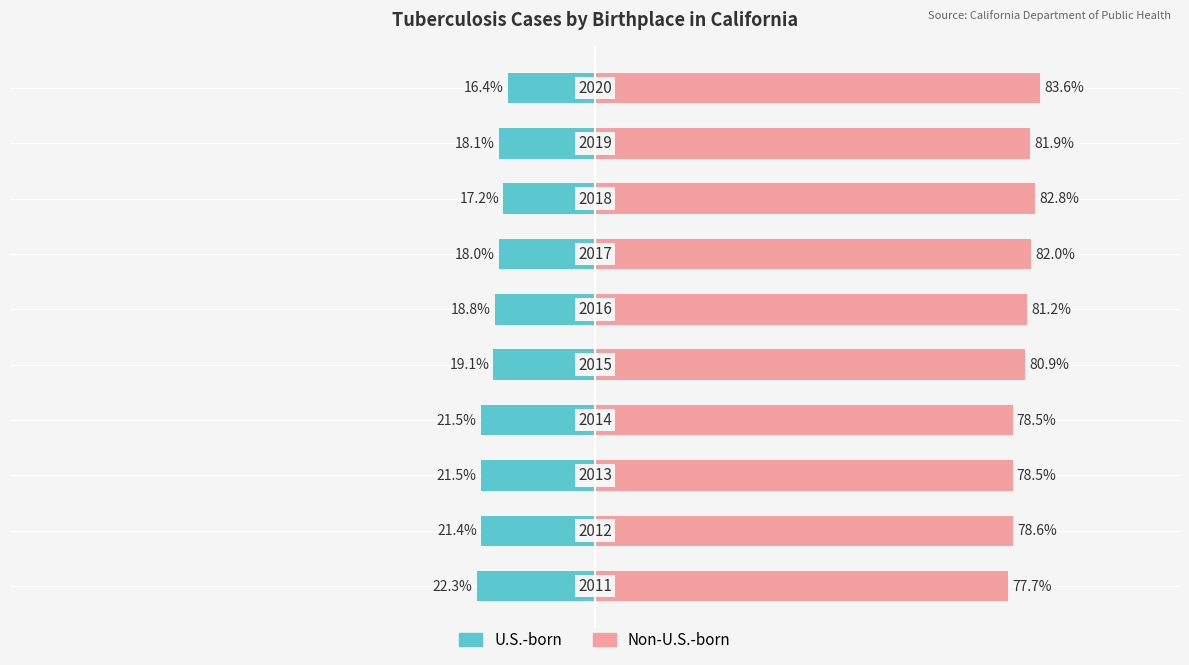

What is the sum of all U.S.-born values?

-194.3